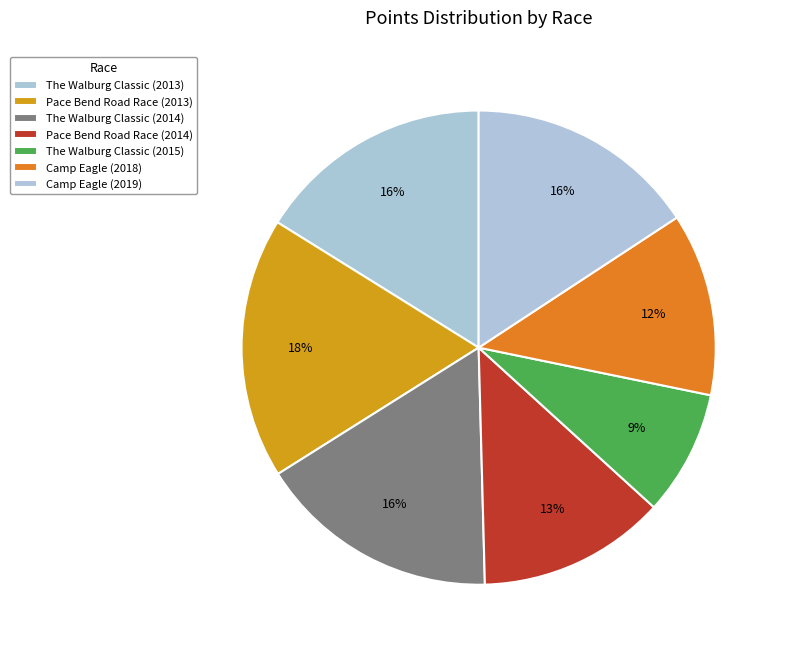

What percentage is NOT represented by The Walburg Classic (2014)?

83.5%